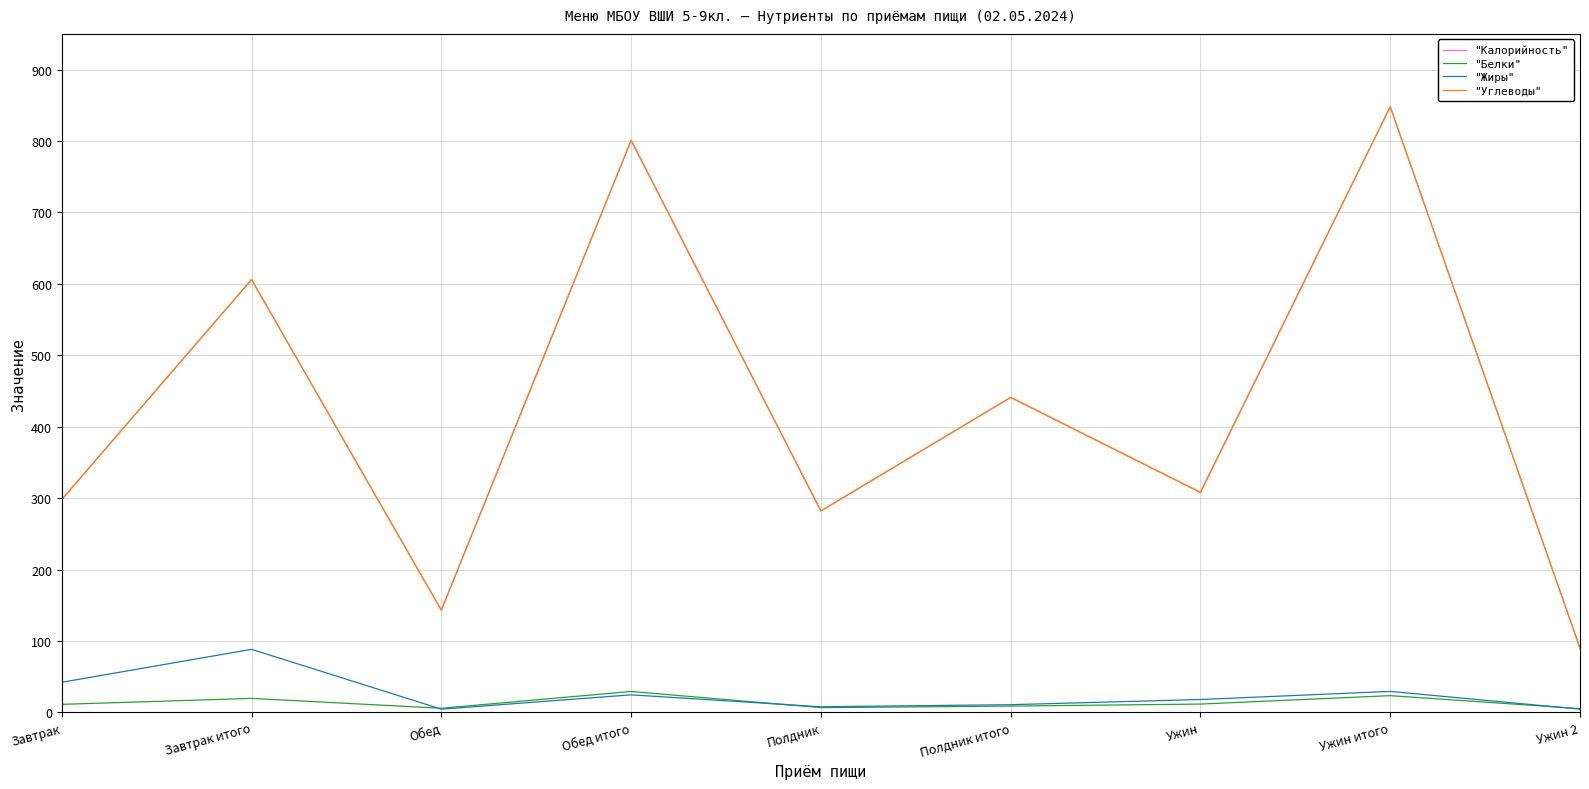

Is it true that "Углеводы" equals 136.8 at Завтрак итого?

False